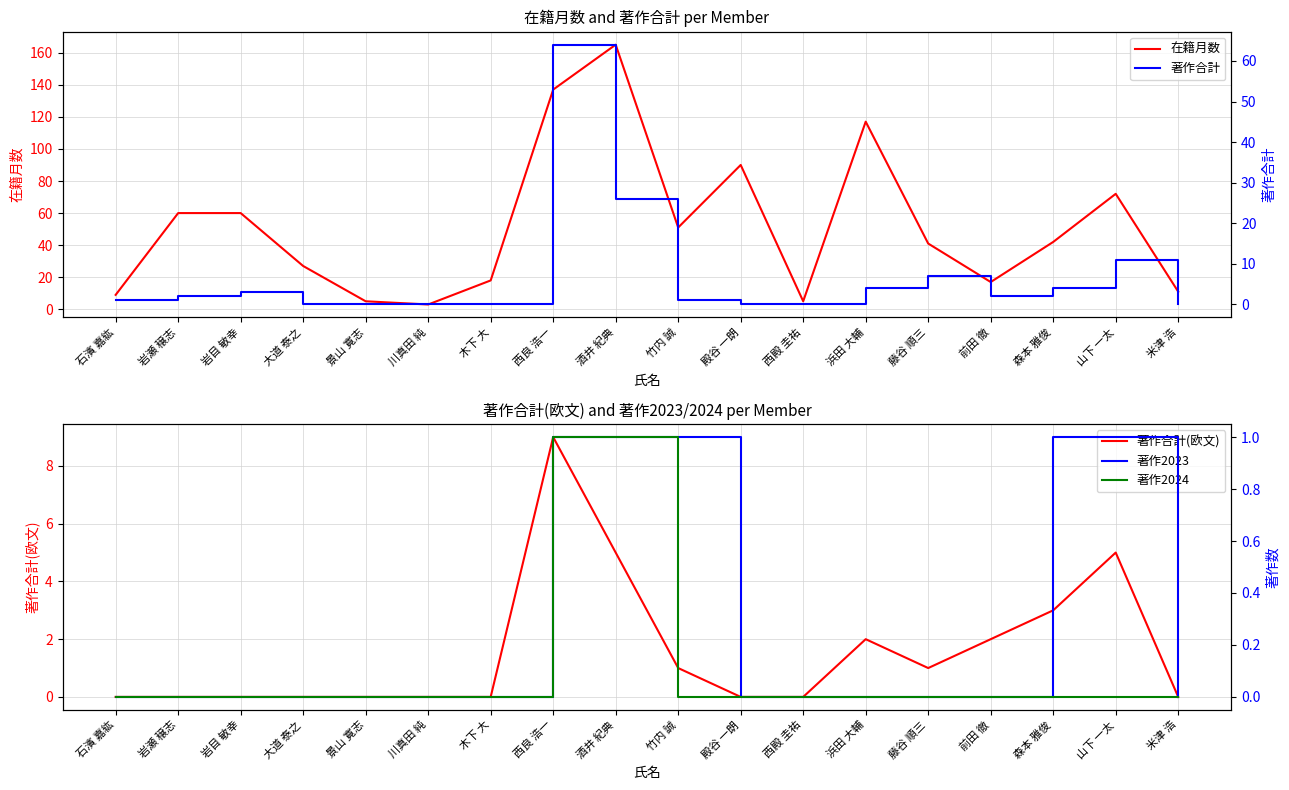

What is the value of the 著作合計 point at the 3rd from the left?

3